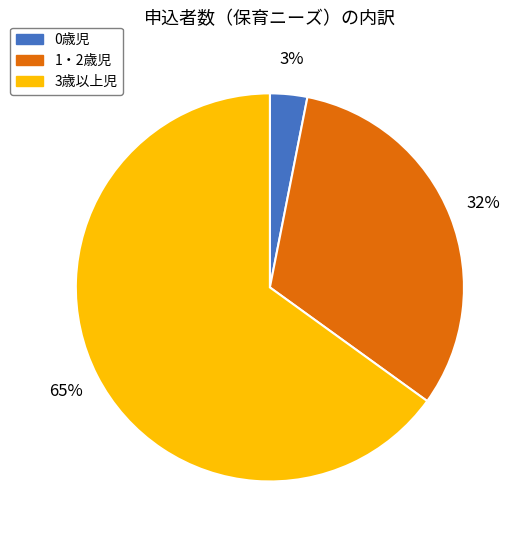

How many slices are in this pie chart?

3